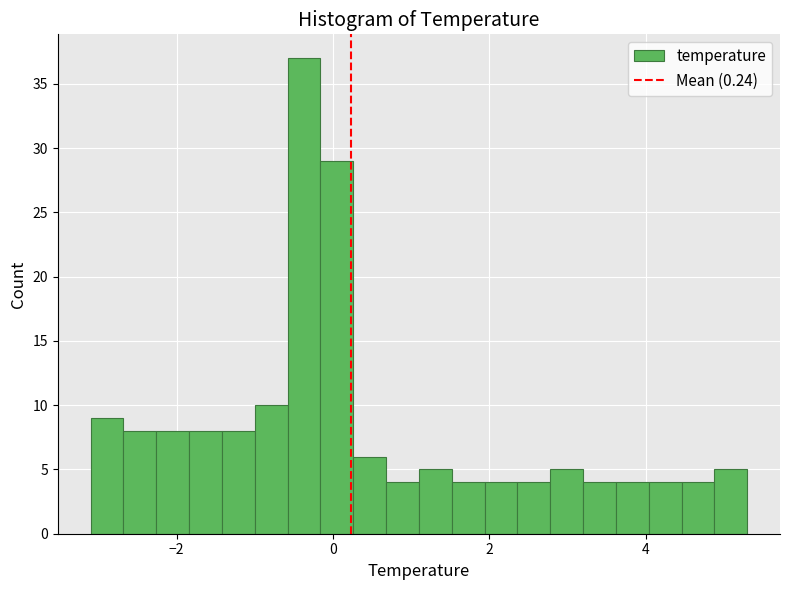

Around what value on the x-axis is the tallest bar? Give the approximate position of its centre, as read against the axis.

-0.4